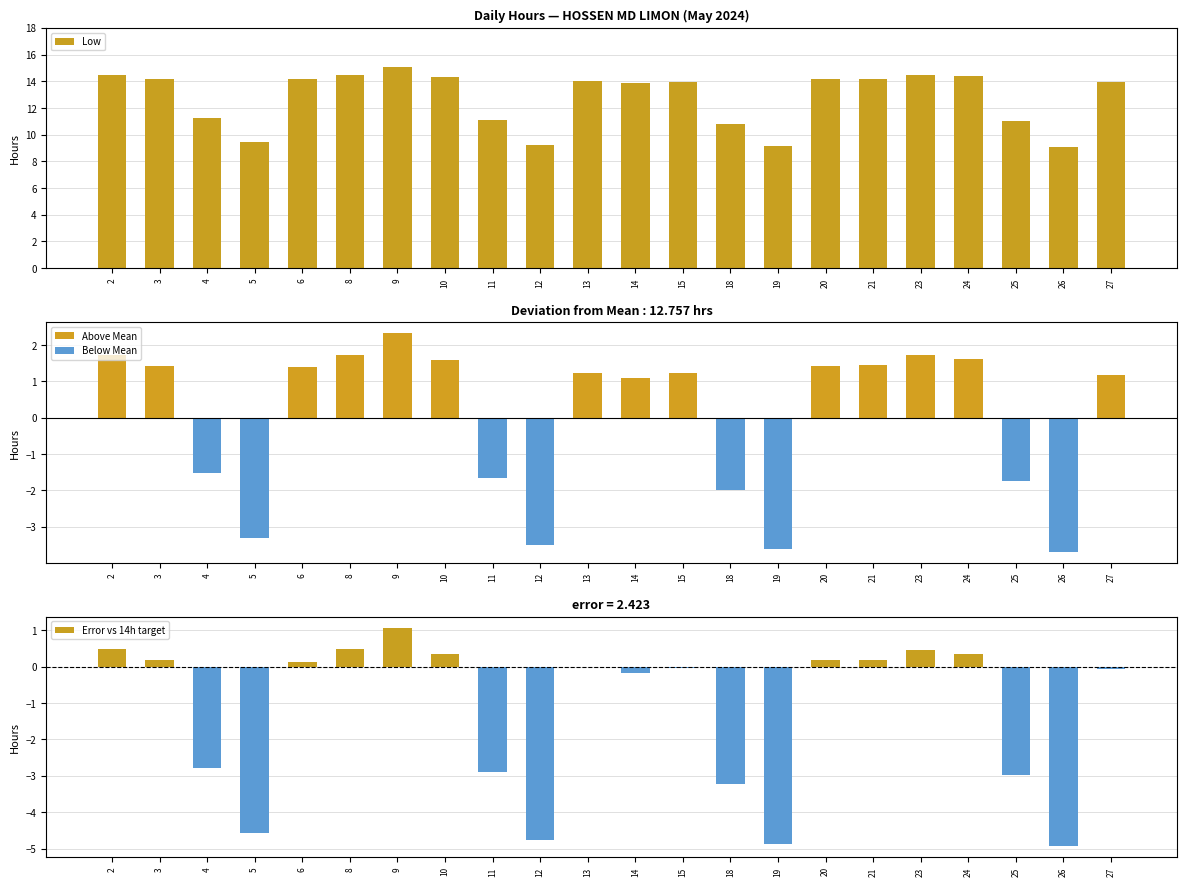

List the series in order of their peak value, lowest first.

Error vs 14h target, Deviation from Mean, Low